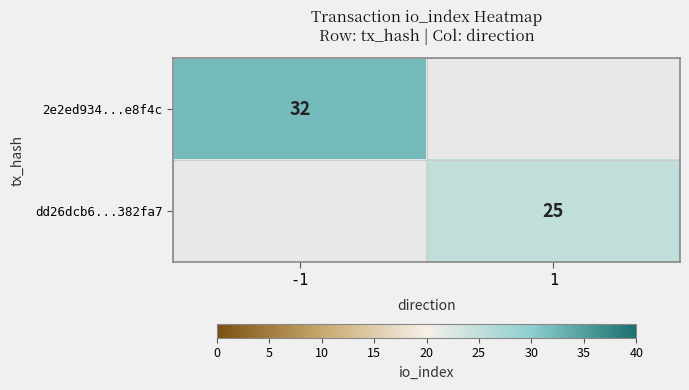

The 2e2ed934...e8f4c series shows 32 at -1. True or false?

True